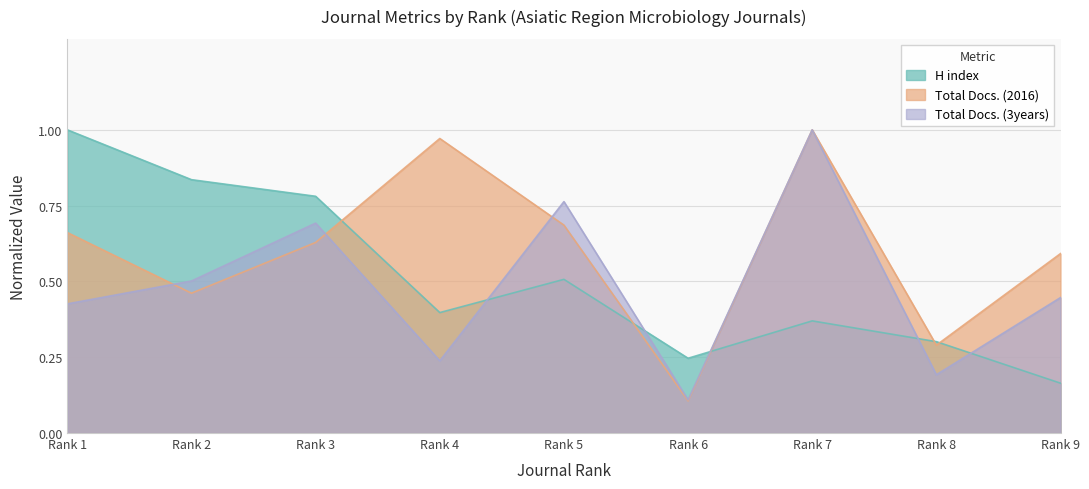

At Rank 5, list the series in order from largest to smallest.

Total Docs. (3years), Total Docs. (2016), H index